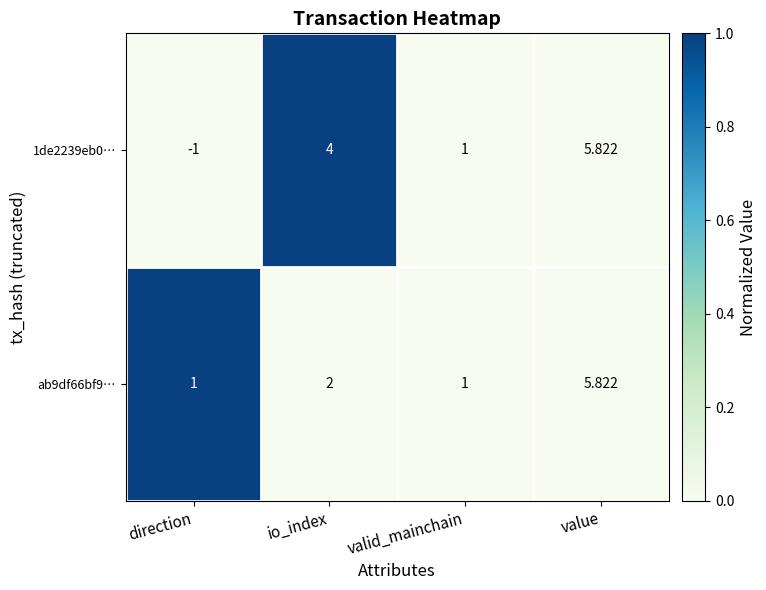

How many positive values does the 1de2239eb0… series have?

3